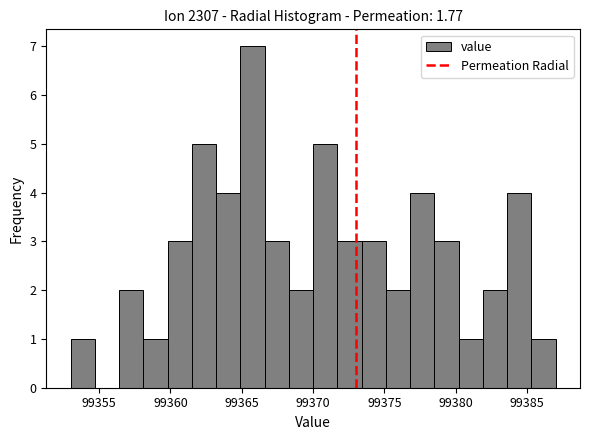

Around what value on the x-axis is the tallest bar? Give the approximate position of its centre, as read against the axis.

99366.0